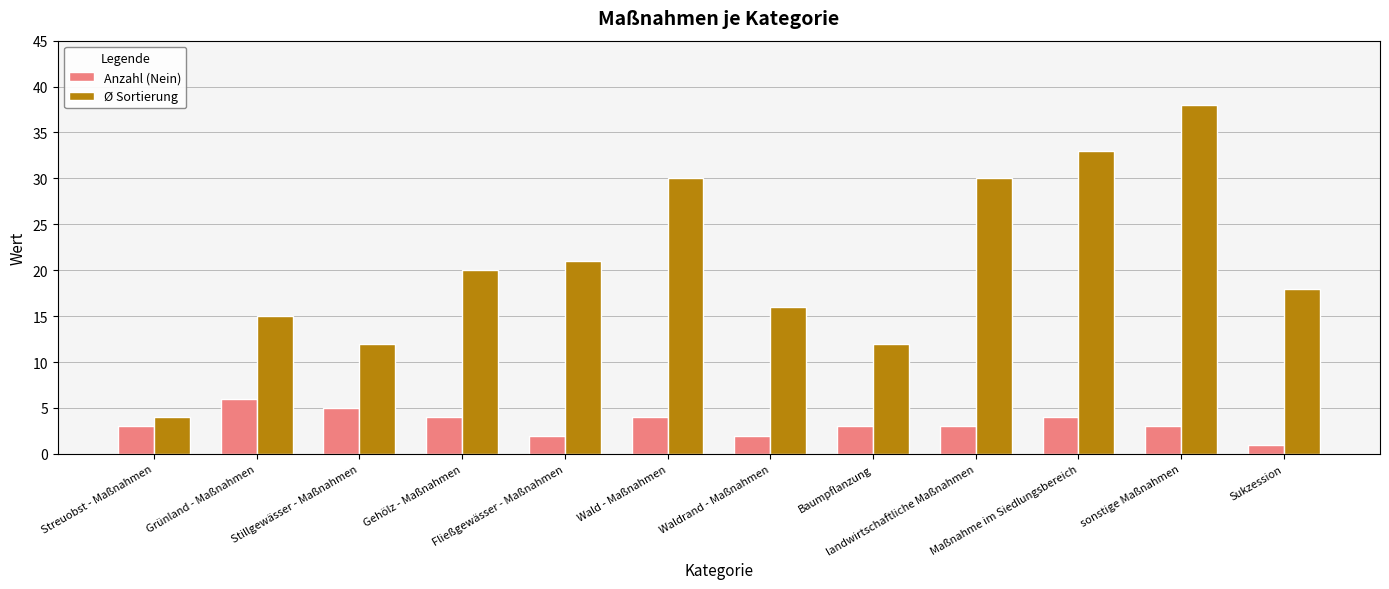

Which label corresponds to the largest value in the chart?

sonstige Maßnahmen